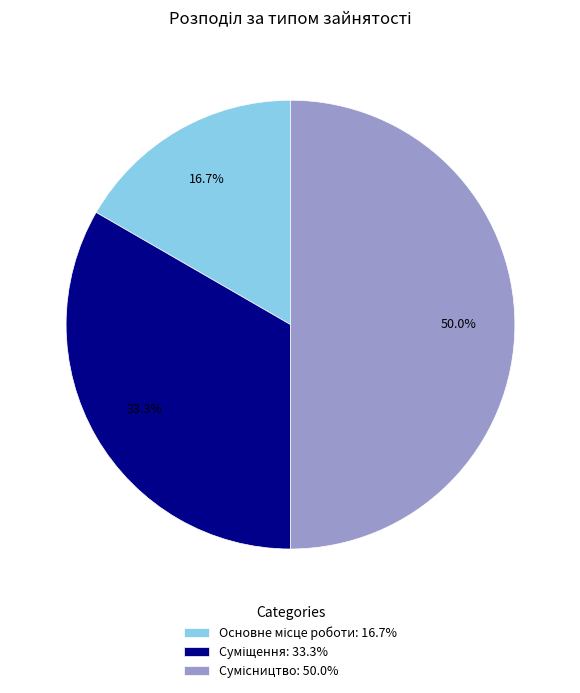

Combined, what portion of the pie is Суміщення and Основне місце роботи?

50.0%